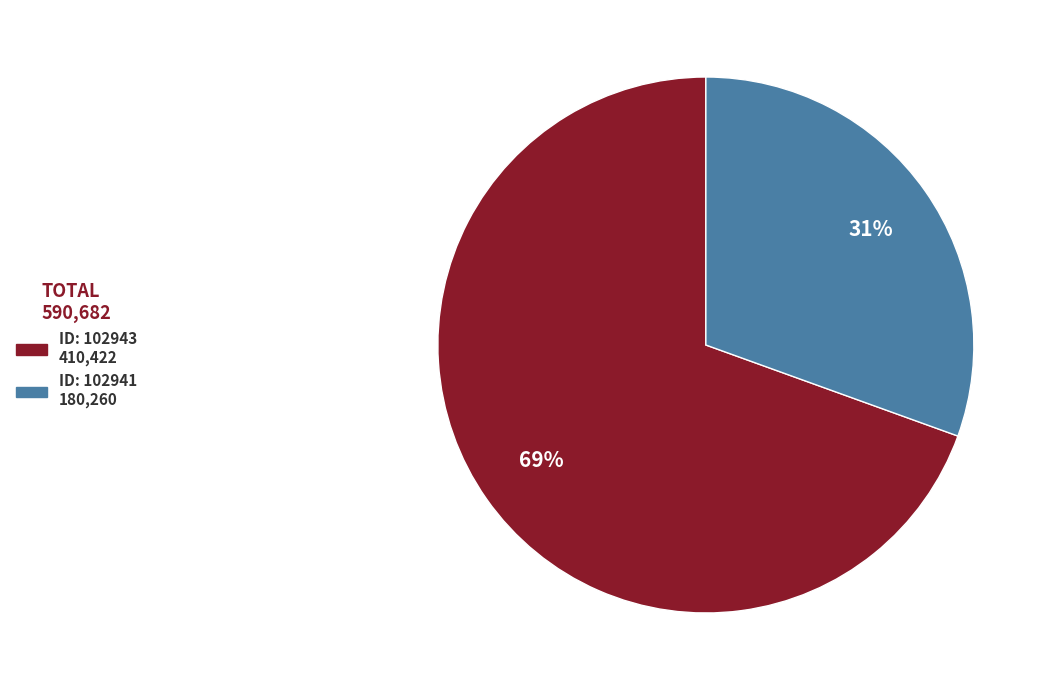

Is there a majority slice in this chart?

Yes